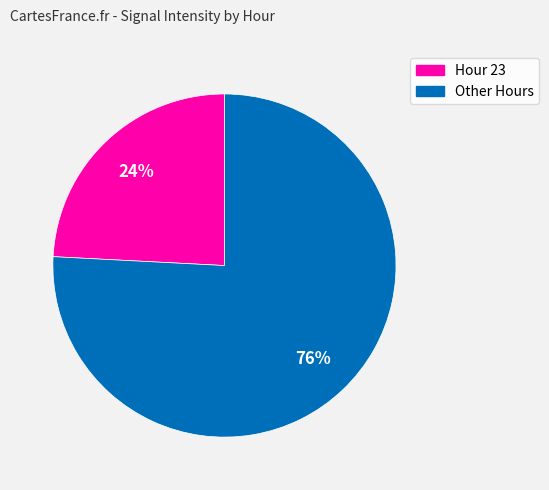

To the nearest percent, what is the average slice percentage?

50%